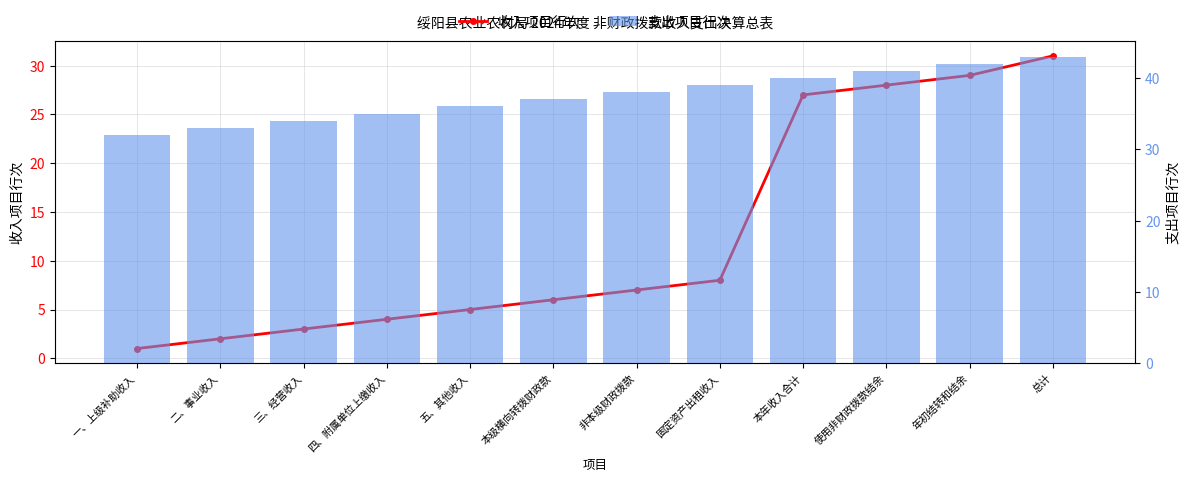

Which series has the largest total across all categories?

支出项目行次